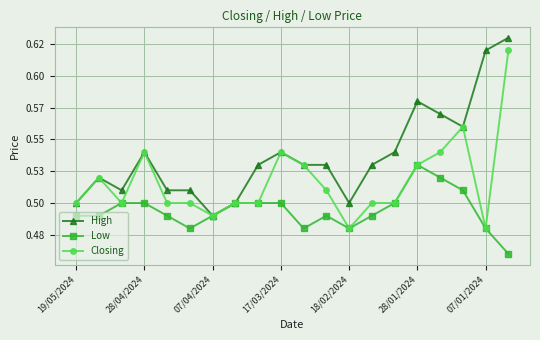

Which category has the highest value in the Low series?

28/01/2024